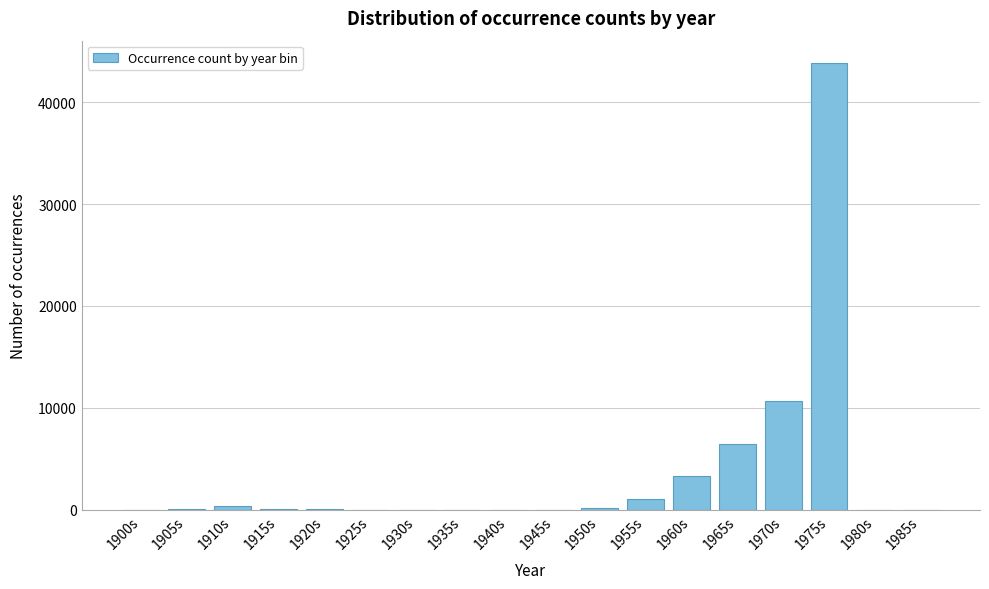

Which has a higher value, 1940s or 1955s?

1955s